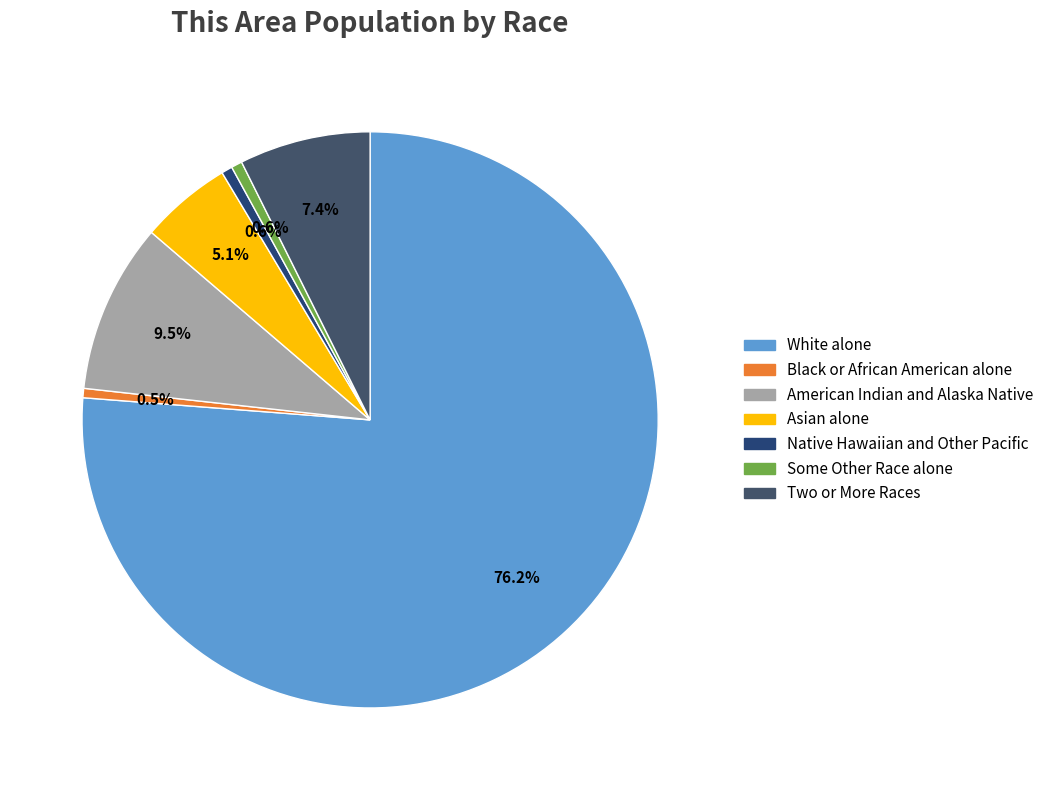

To the nearest percent, what portion does Some Other Race alone represent?

1%